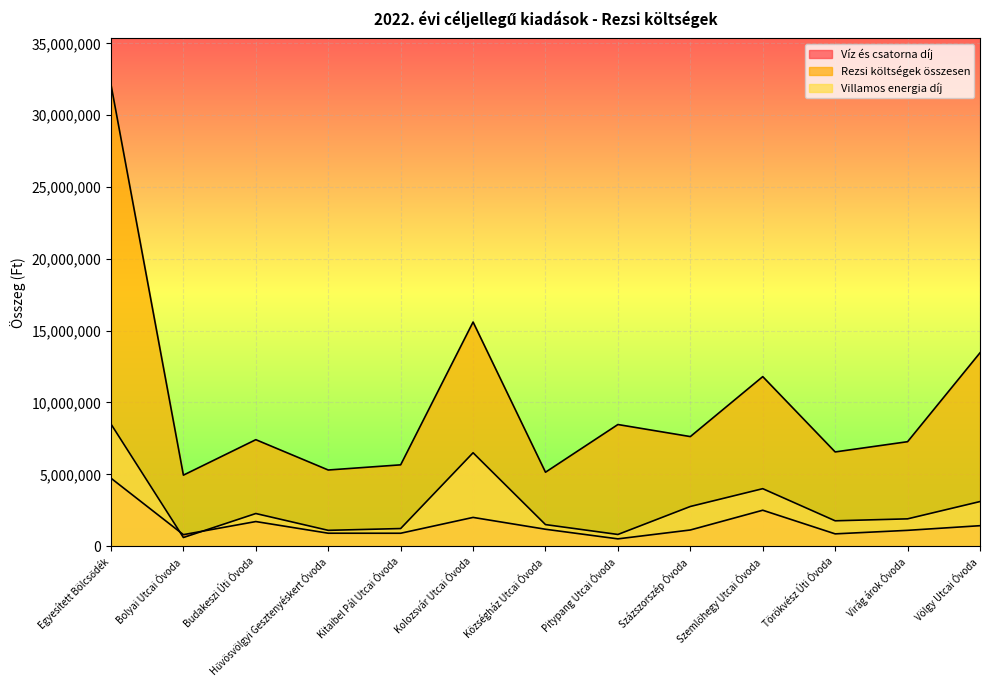

What is the sum of all Rezsi költségek összesen values?

131369882